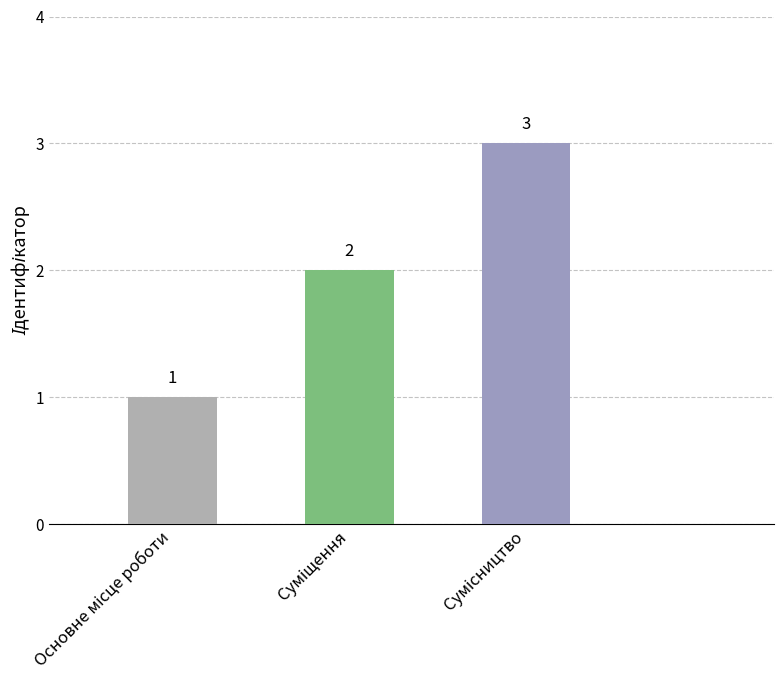

What is the greatest value displayed?

3